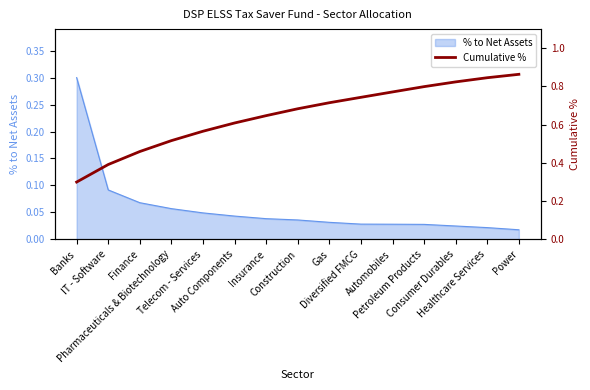

What is the highest value of the % to Net Assets series?

0.3